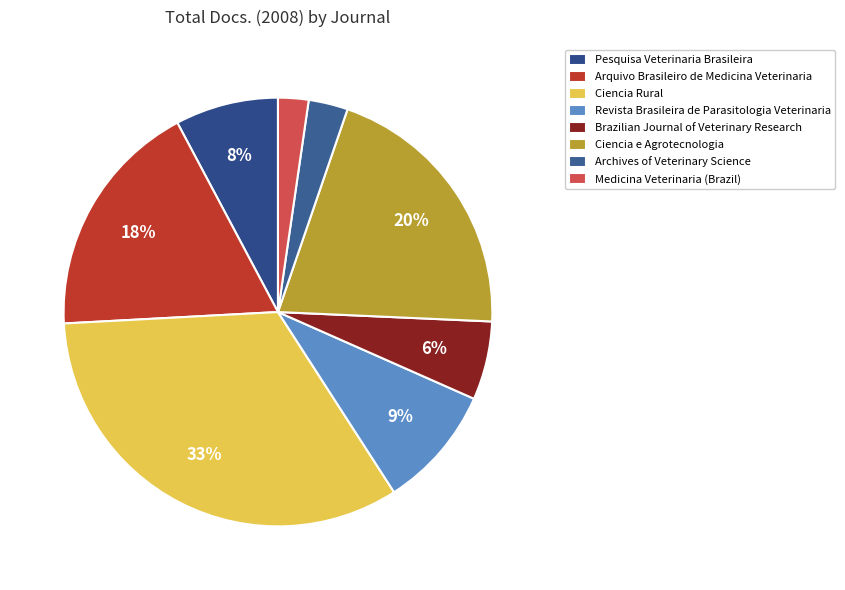

Do Ciencia Rural and Brazilian Journal of Veterinary Research together represent more than half of the pie?

No